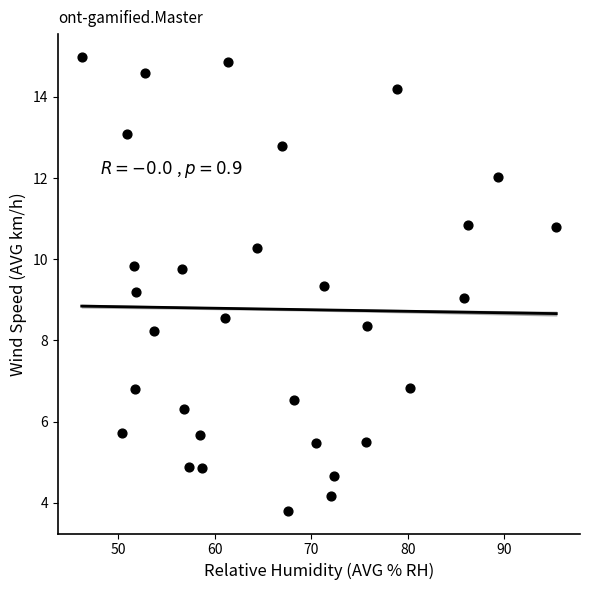

What is the range of Y values (max minus min)?

11.2